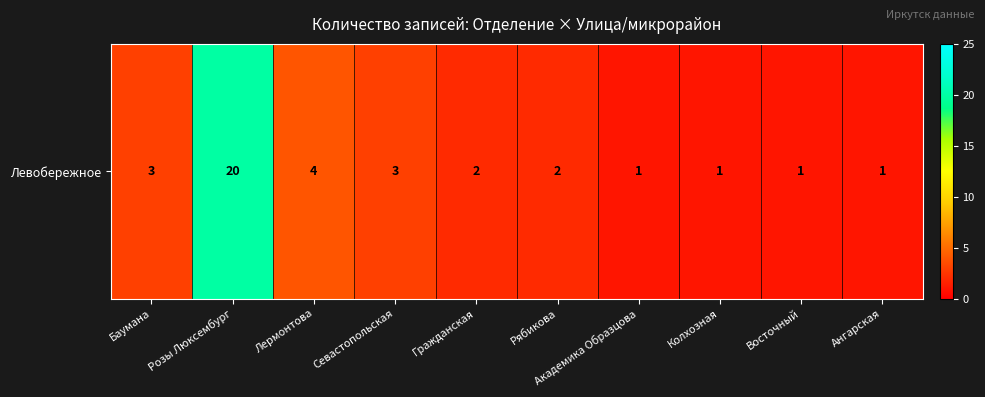

Rank the categories by value from lowest to highest.

Академика Образцова, Колхозная, Восточный, Ангарская, Гражданская, Рябикова, Баумана, Севастопольская, Лермонтова, Розы Люксембург